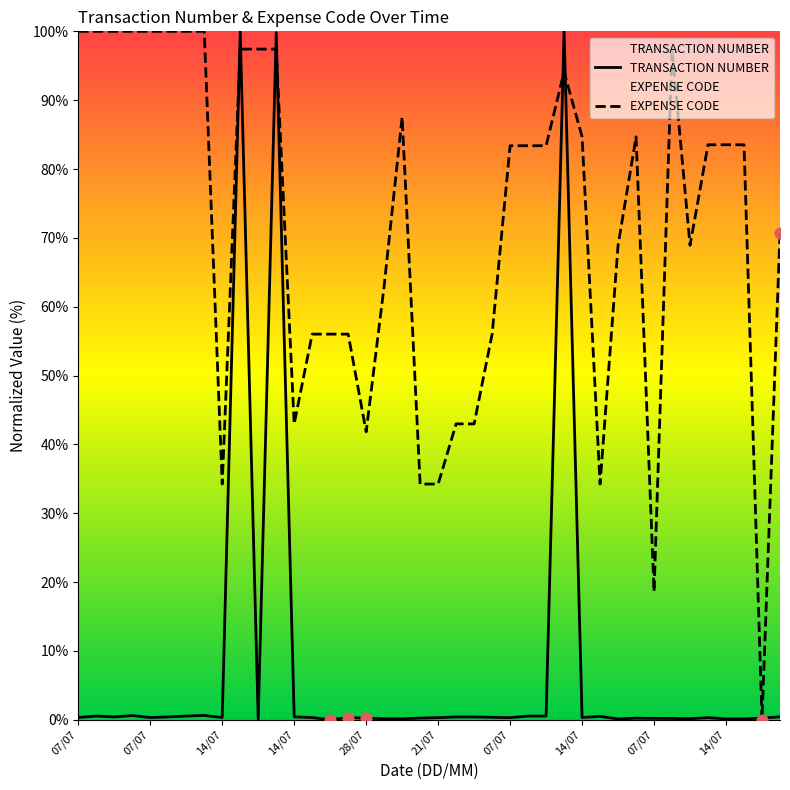

What are all the series names shown in the legend?

TRANSACTION NUMBER, EXPENSE CODE